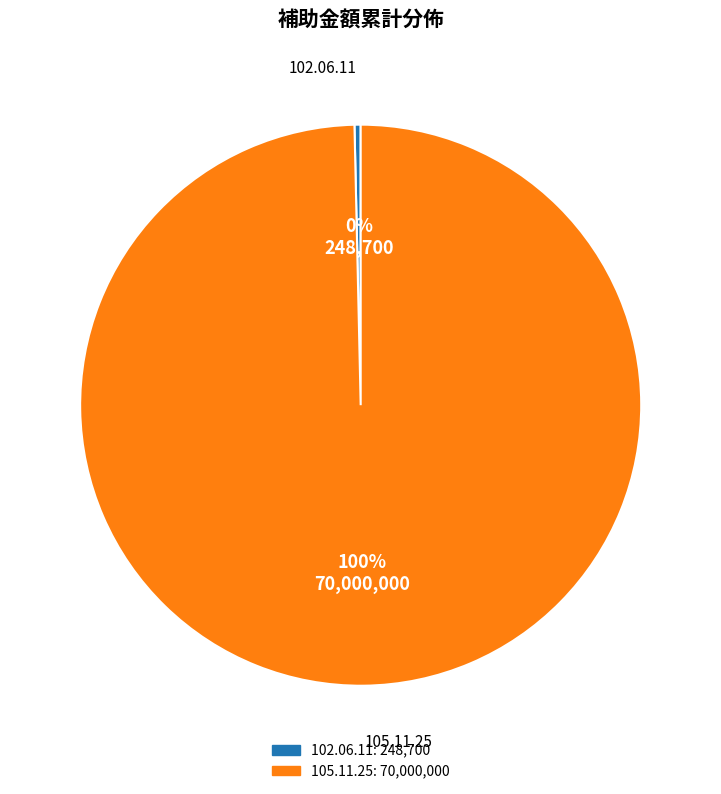

Approximately how many times larger is the value at 105.11.25 compared to 102.06.11?

281.5